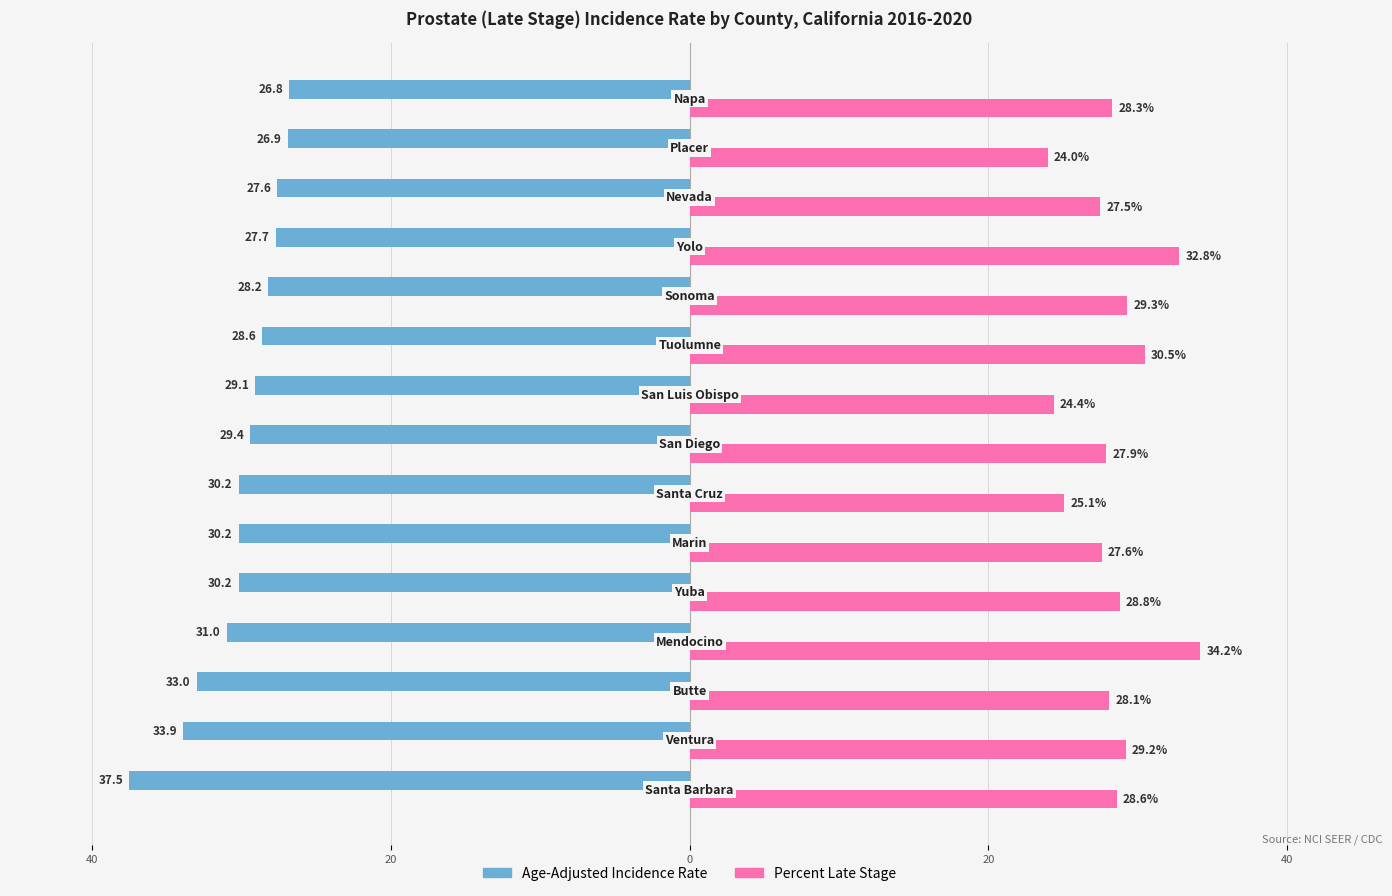

What are all the series names shown in the legend?

Age-Adjusted Incidence Rate, Percent Late Stage